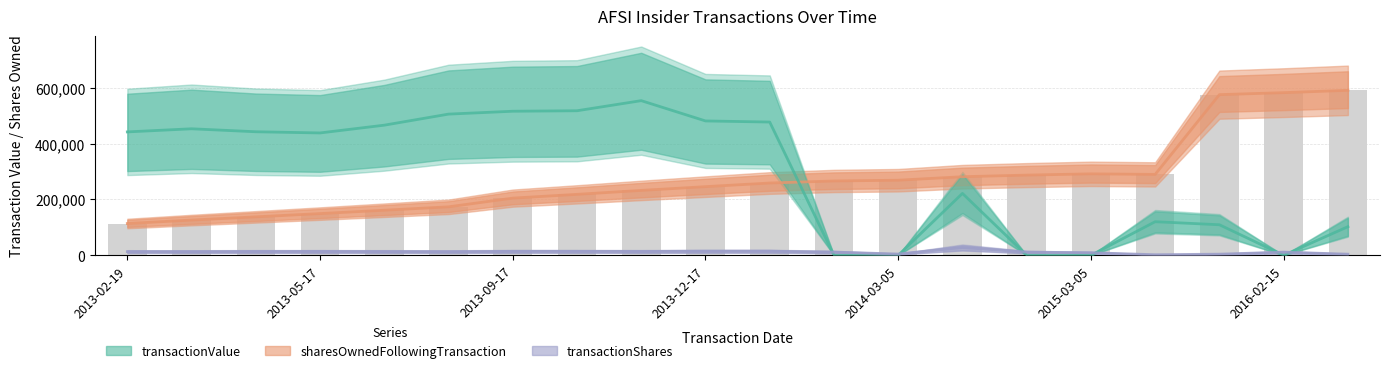

Is the value of transactionValue at 13 greater than the value of transactionShares at 10?

Yes